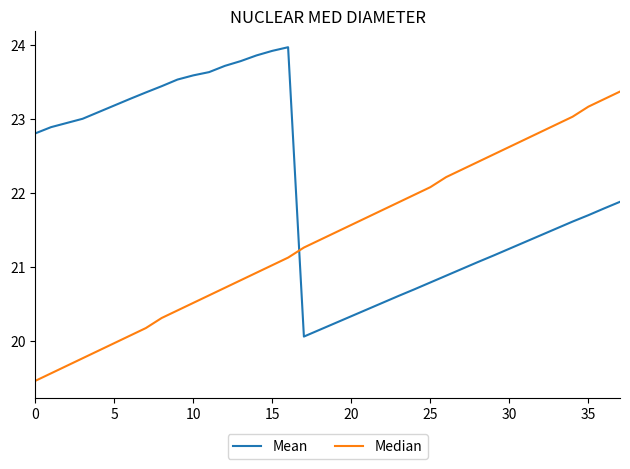

List the series in order of their peak value, highest first.

Mean, Median